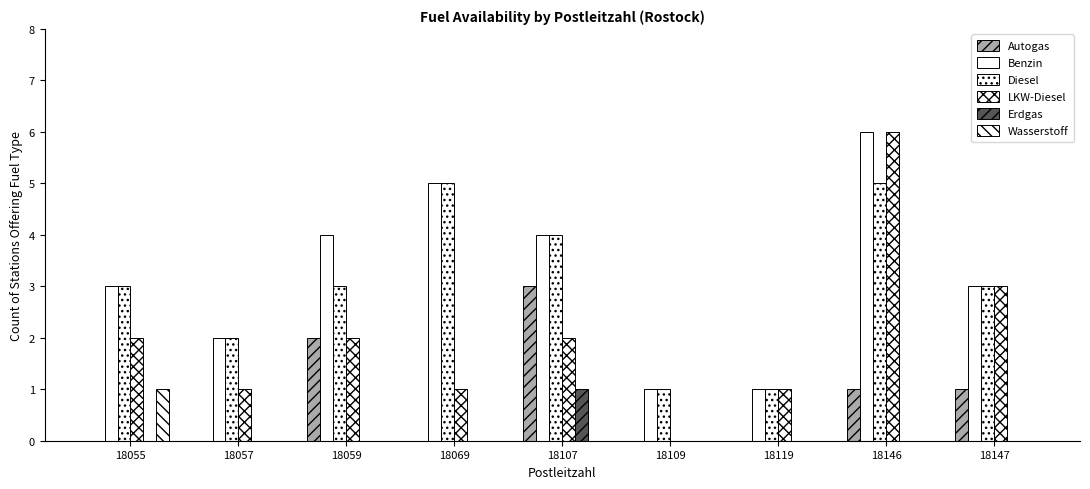

The Autogas series shows 4 at 18059. True or false?

False